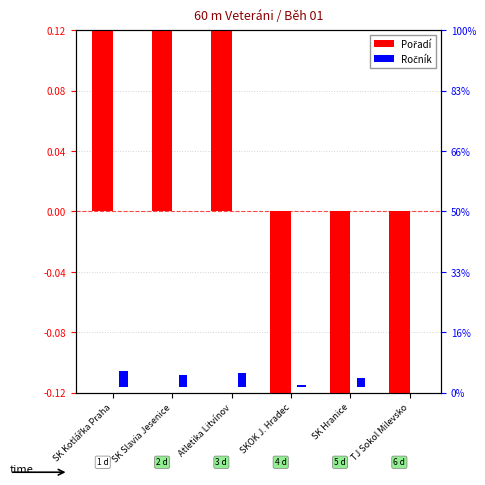

What is the label of the 5th bar from the right?

SK Slavia Jesenice